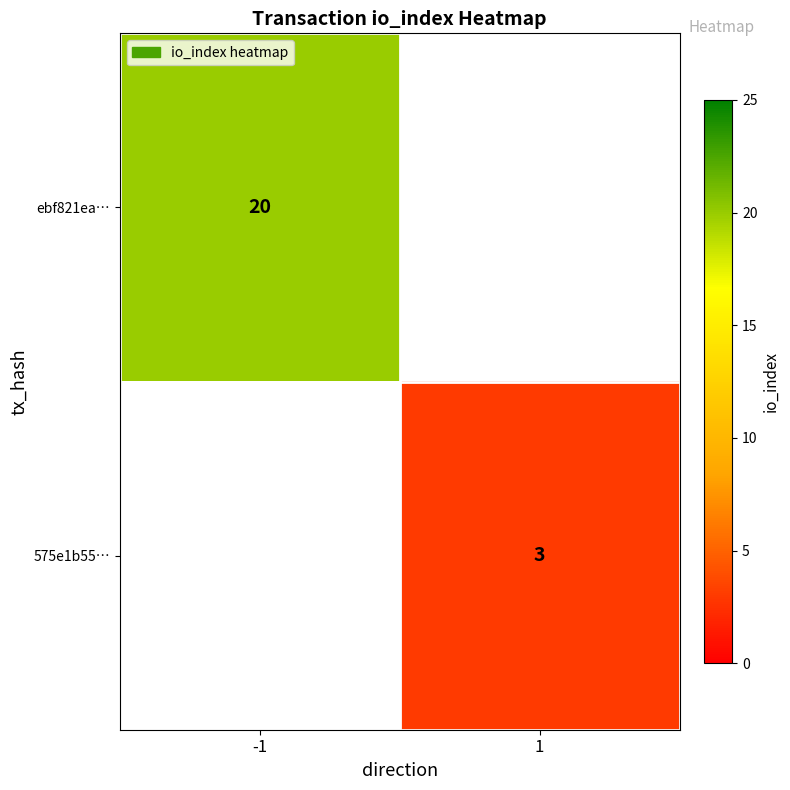

Is it true that 575e1b55… equals 4 at 1?

False